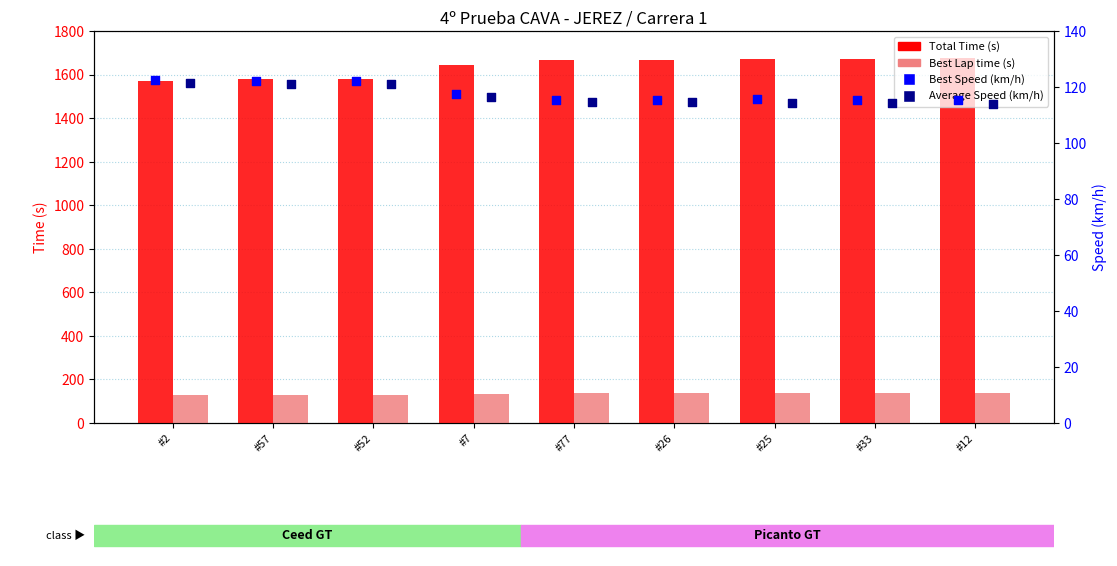

What is the total value across all series at #7?

2012.7